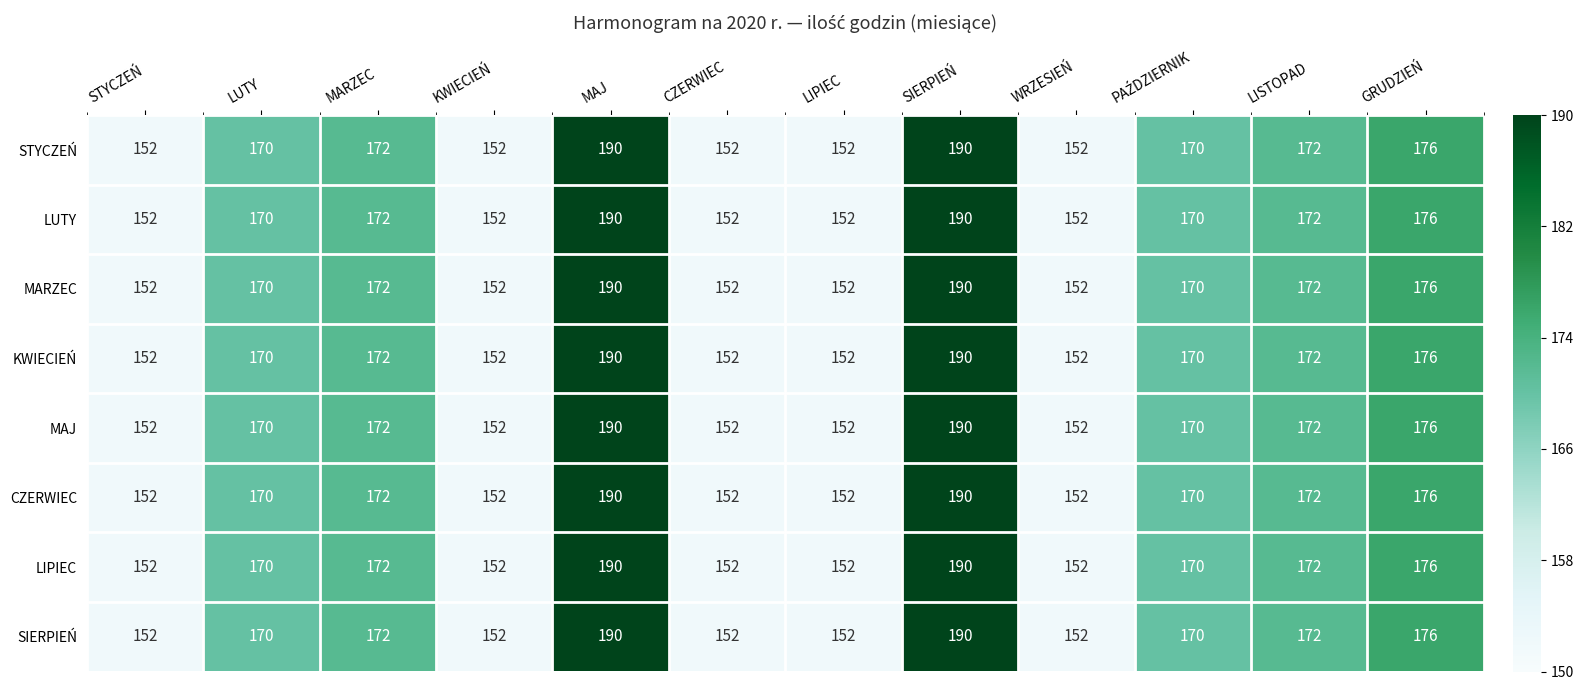

What is the total value across all series at STYCZEŃ?

1216